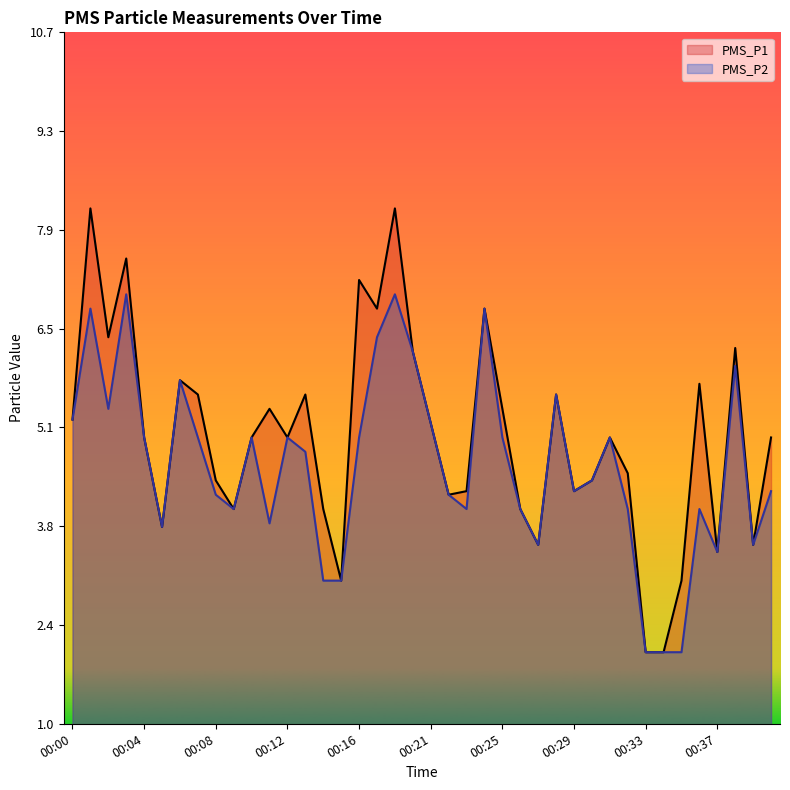

What is the difference between the PMS_P2 values at 00:24 and 00:03?

0.2